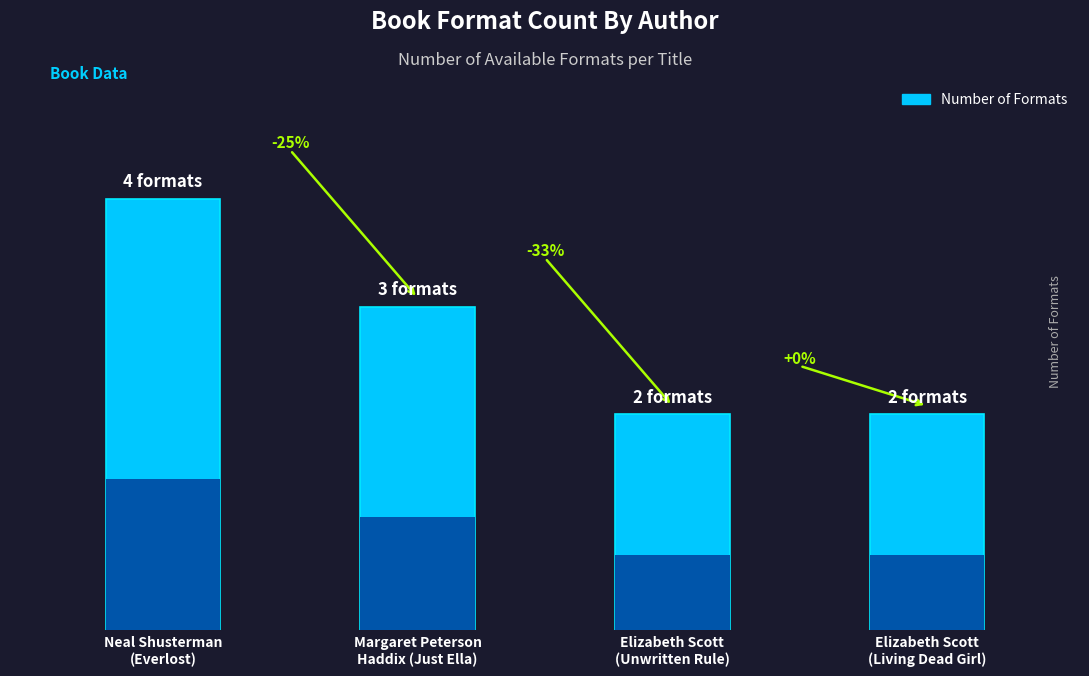

List the labels in order of value, smallest first.

Elizabeth Scott
(Unwritten Rule), Elizabeth Scott
(Living Dead Girl), Margaret Peterson
Haddix (Just Ella), Neal Shusterman
(Everlost)